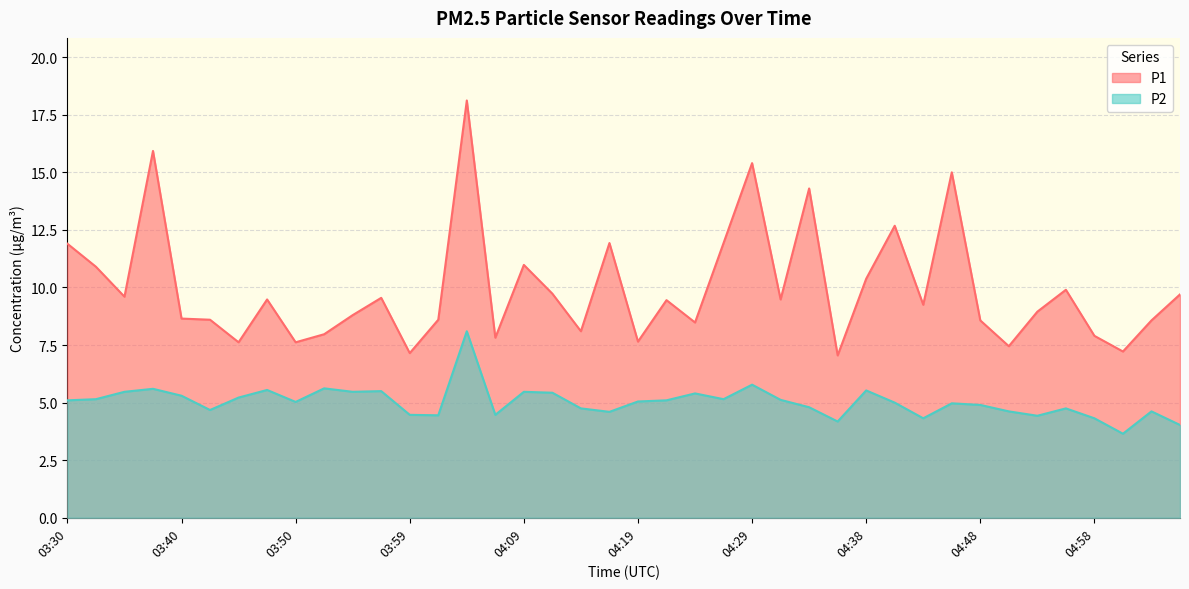

In P1, how many points are higher than both neighbors (excluding endpoints)?

12